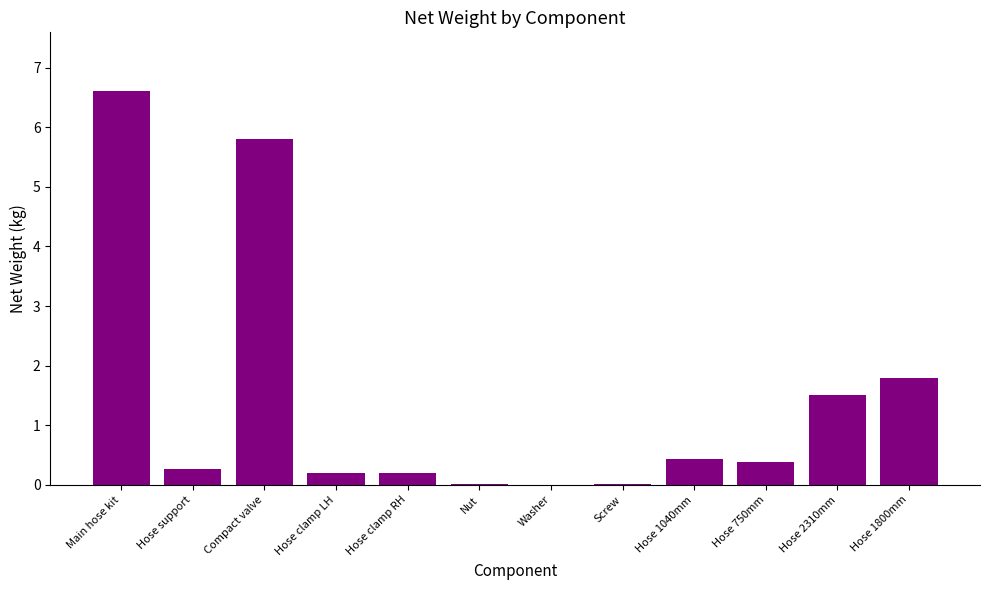

How many distinct data groups are displayed?

1